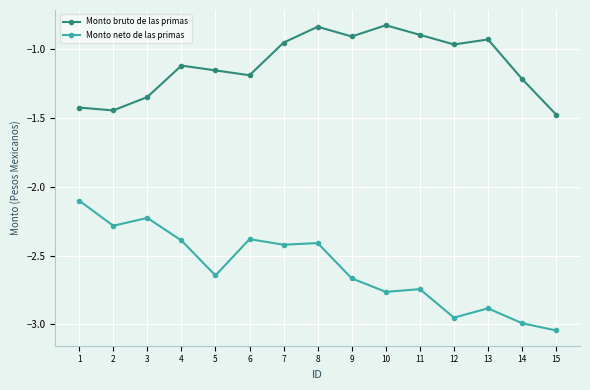

True or false: Monto bruto de las primas and Monto neto de las primas intersect in this chart.

False